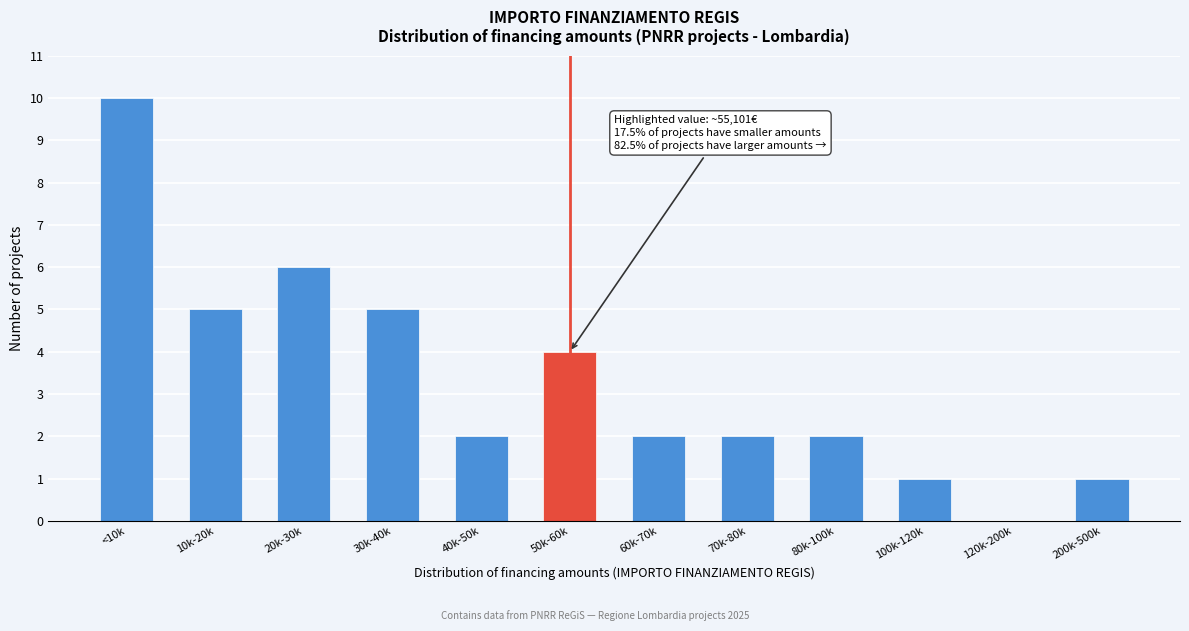

Reading right to left, what are all the values shown in this chart?

200k-500k=1	120k-200k=0	100k-120k=1	80k-100k=2	70k-80k=2	60k-70k=2	50k-60k=4	40k-50k=2	30k-40k=5	20k-30k=6	10k-20k=5	<10k=10